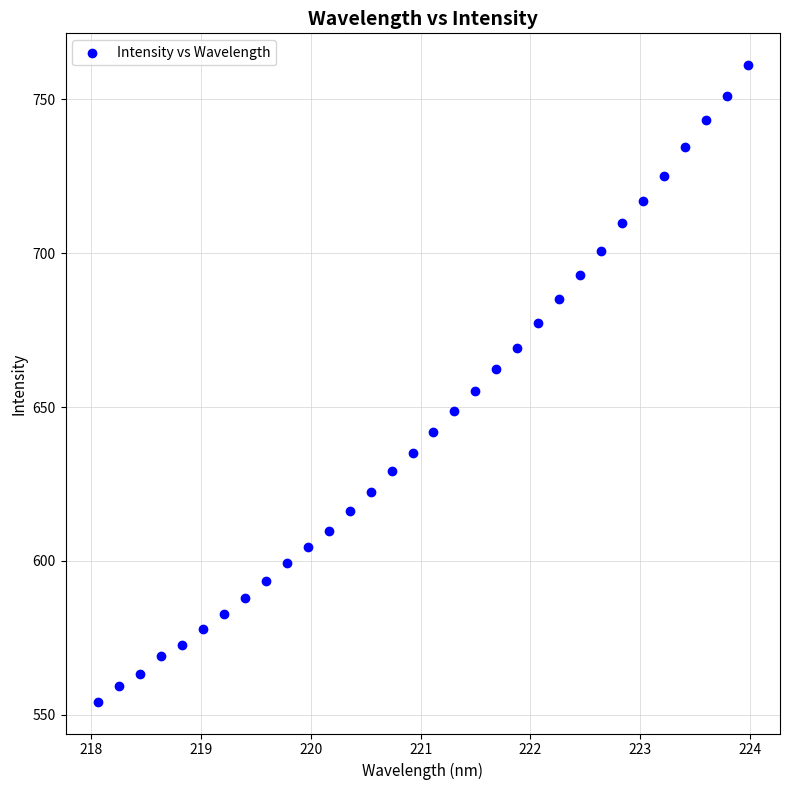

What is the range of X values (max minus min)?

5.9